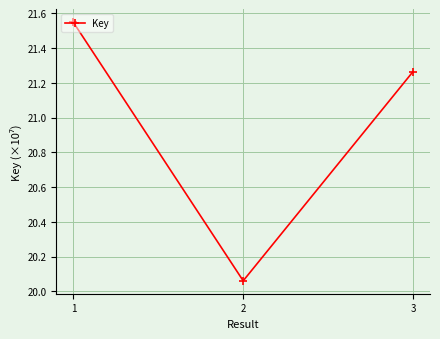

The value at 2 is 6.4. True or false?

False